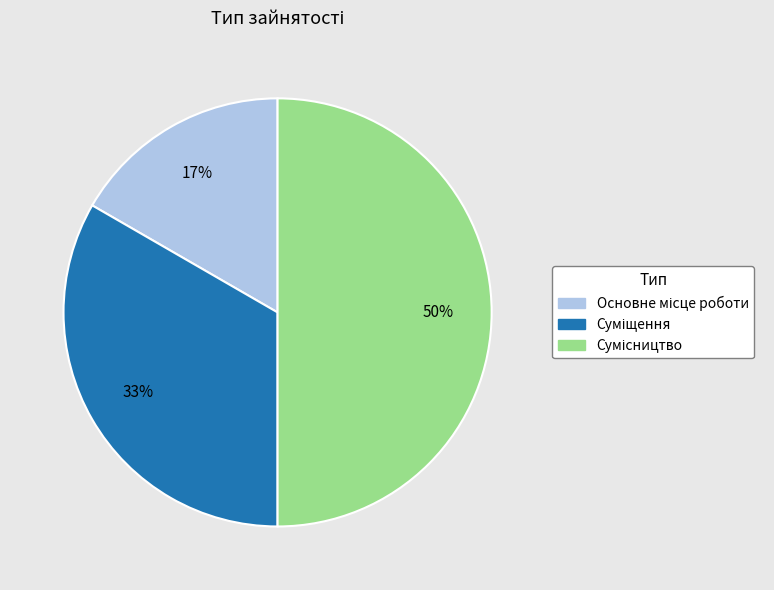

To the nearest percent, what is the average slice percentage?

33%